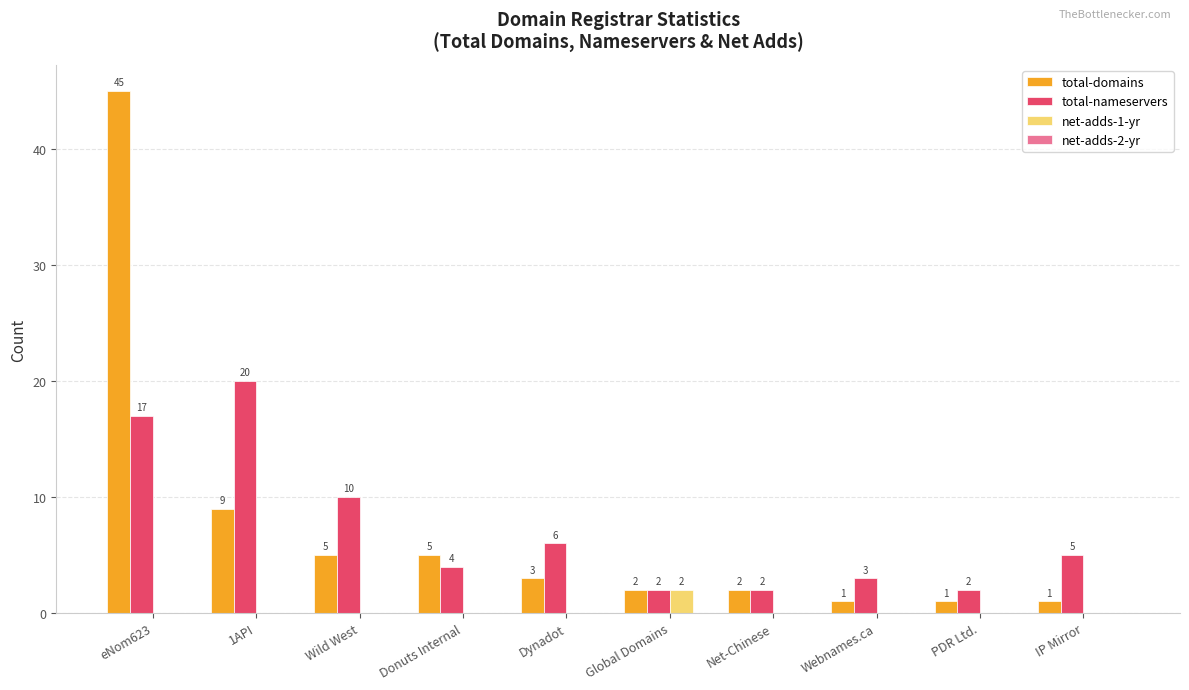

Is it true that total-nameservers equals 2 at Net-Chinese?

True